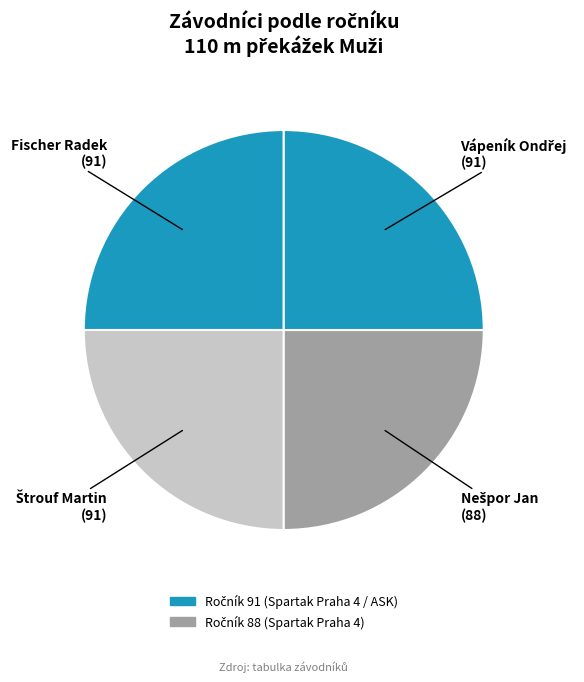

Is there any slice that represents more than half of the pie?

No